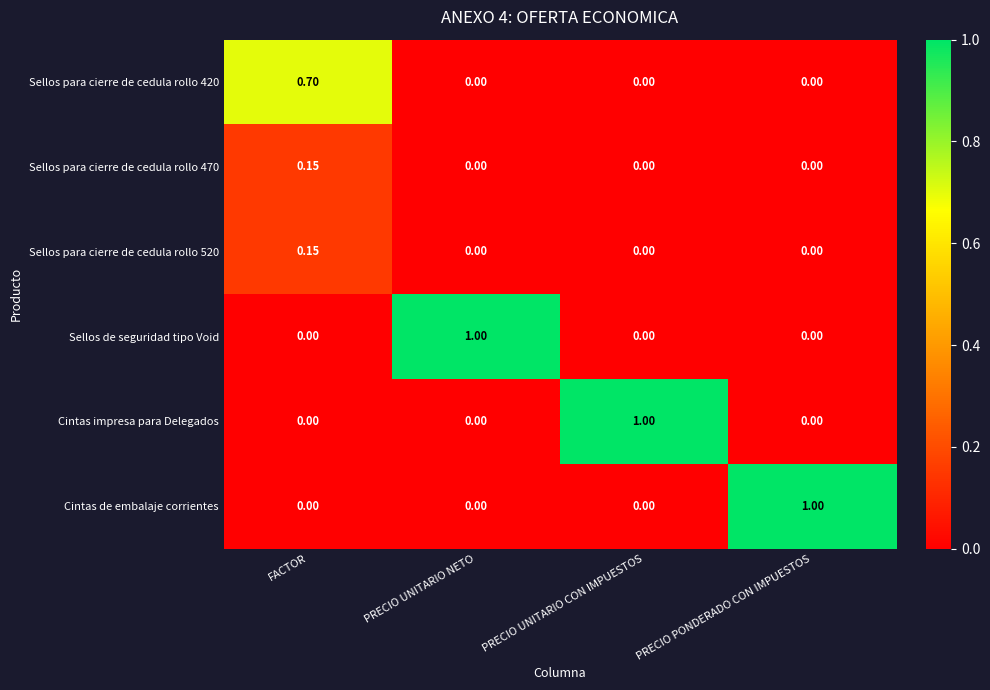

Which category has the highest value in the Sellos de seguridad tipo Void series?

PRECIO UNITARIO NETO